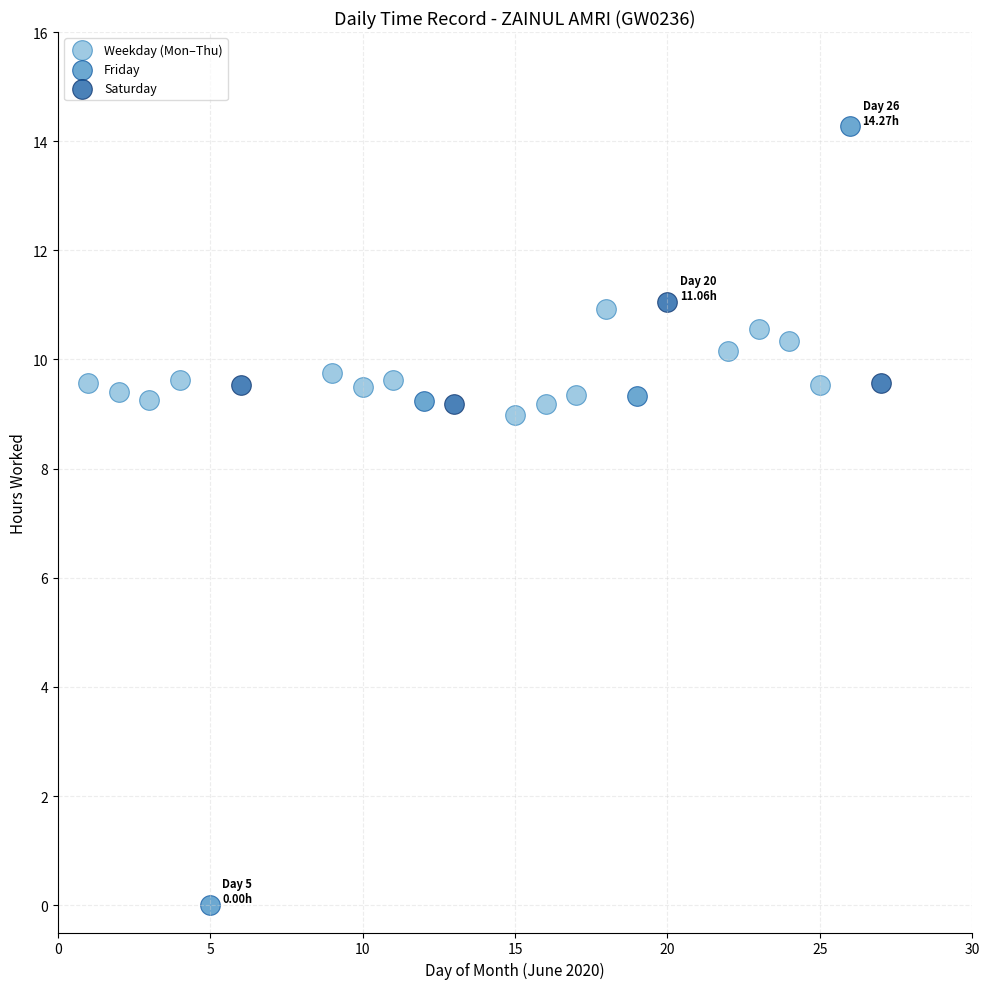

Which series contains the highest Y value?

Friday